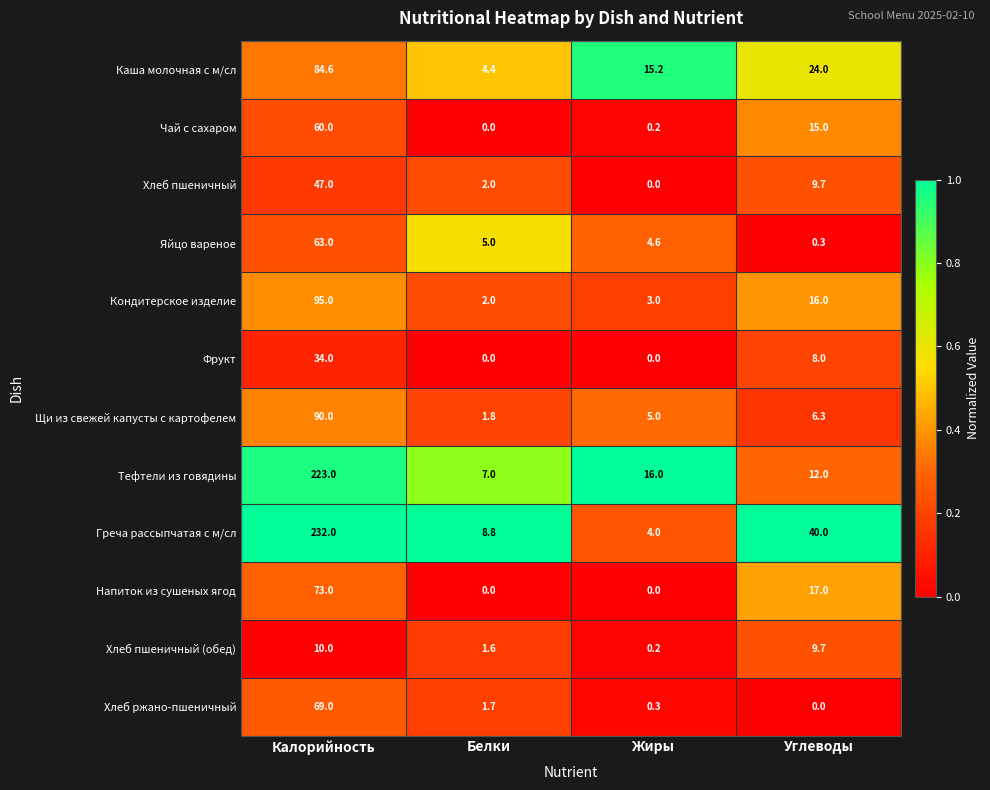

Rank the series by their maximum value, from highest to lowest.

Греча рассыпчатая с м/сл, Тефтели из говядины, Кондитерское изделие, Щи из свежей капусты с картофелем, Каша молочная с м/сл, Напиток из сушеных ягод, Хлеб ржано-пшеничный, Яйцо вареное, Чай с сахаром, Хлеб пшеничный, Фрукт, Хлеб пшеничный (обед)